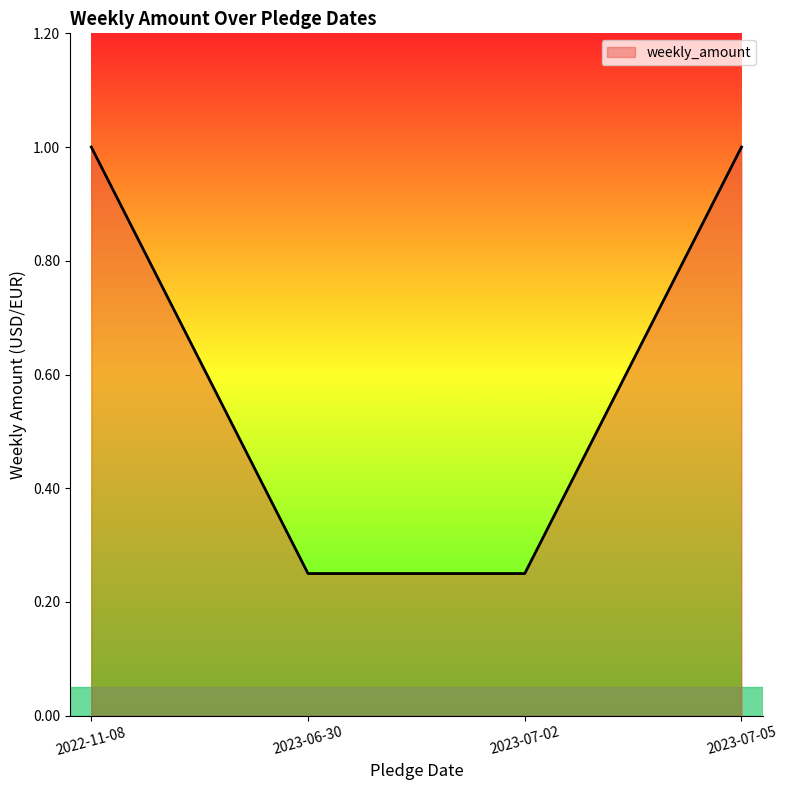

Does the chart have visible grid lines?

No